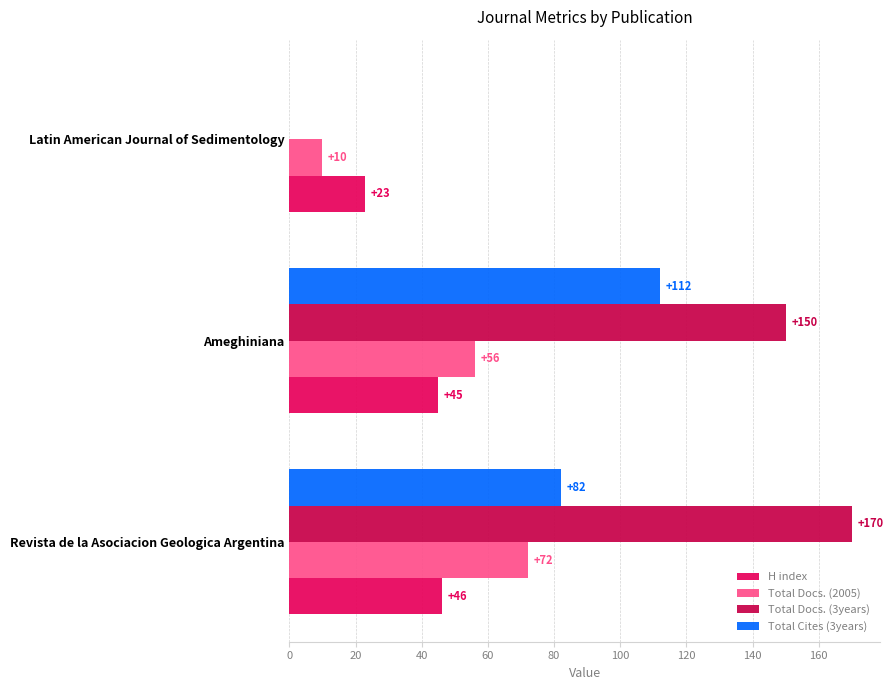

What is the sum of all Total Docs. (2005) values?

138